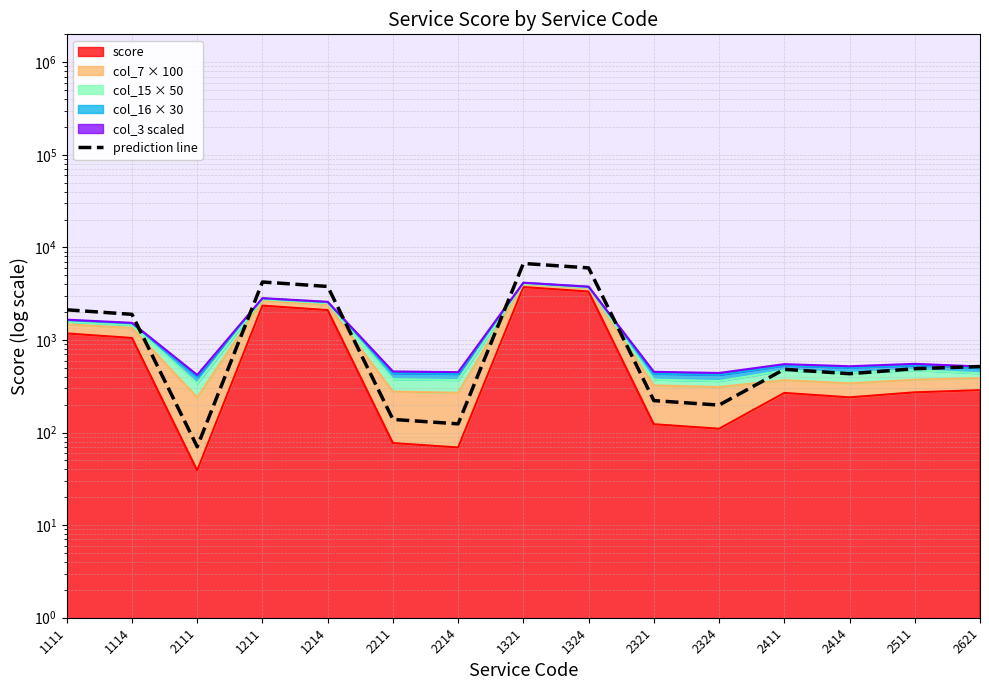

What is the difference between the maximum and minimum values?

6638.4